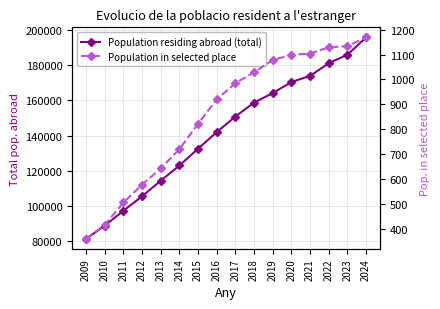

True or false: Population in selected place and Population residing abroad (total) cross at least once.

False